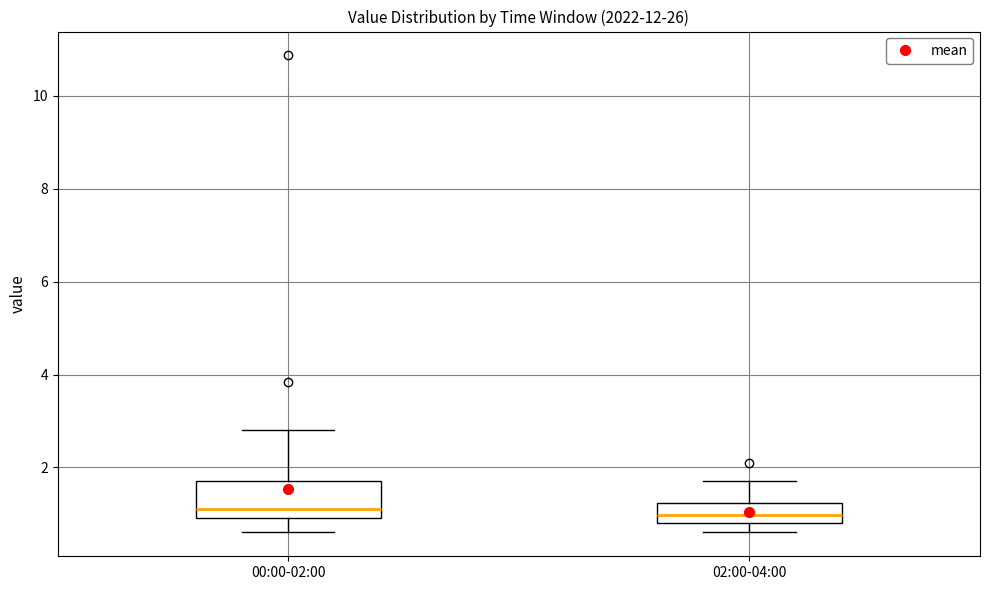

Reading left to right, read every box against the y-axis: the position of its median line, the range the box covers, and the ends of its whiskers. The values are not printed on the chart, so give them approximately, as read against the axis.

00:00-02:00: median 1.2, box 1.0 to 1.8, whiskers 0.6 to 2.8
02:00-04:00: median 1.0, box 0.8 to 1.2, whiskers 0.6 to 1.8